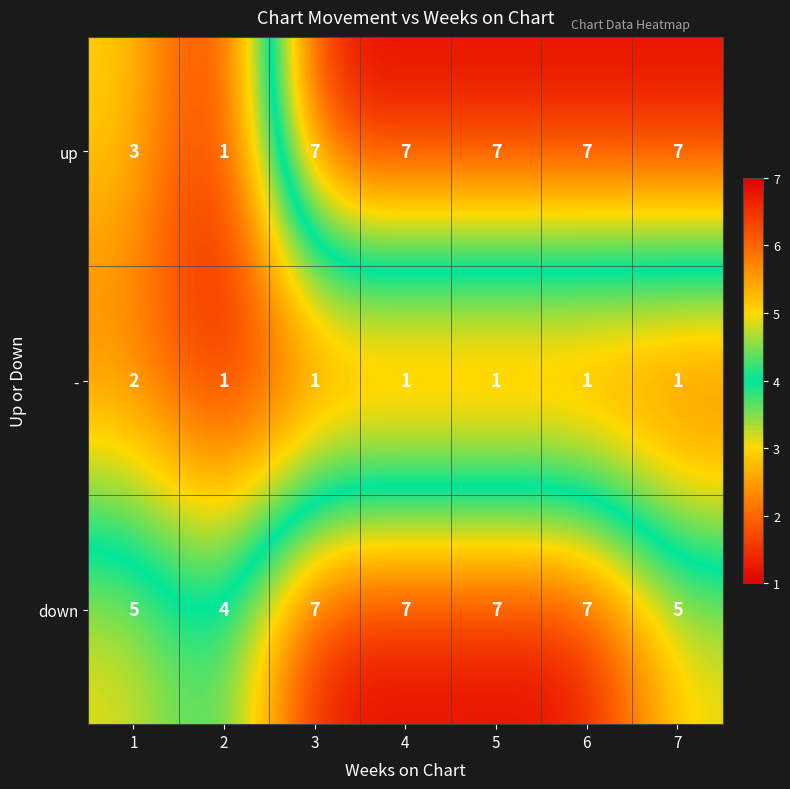

Count the - values in the range 1 to 2.

7